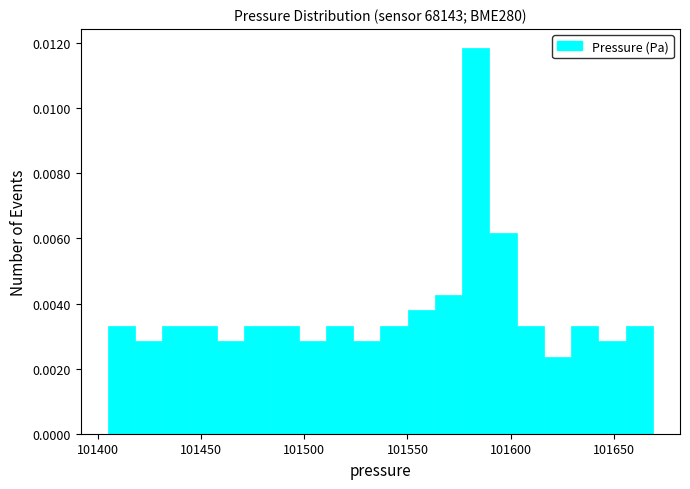

Read against the x-axis, roughly where is the centre of the tallest bar?

101585